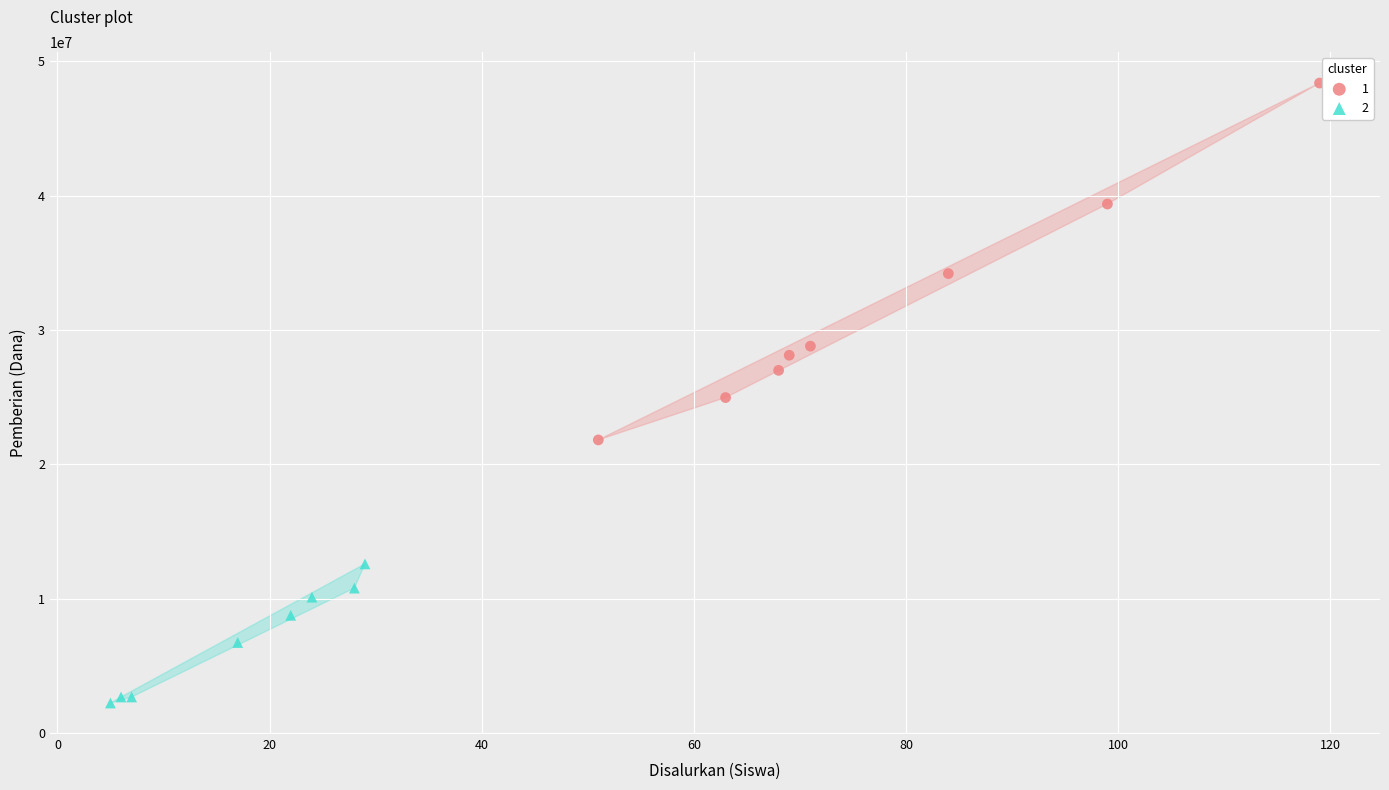

What are all the series names shown in the legend?

1, 2